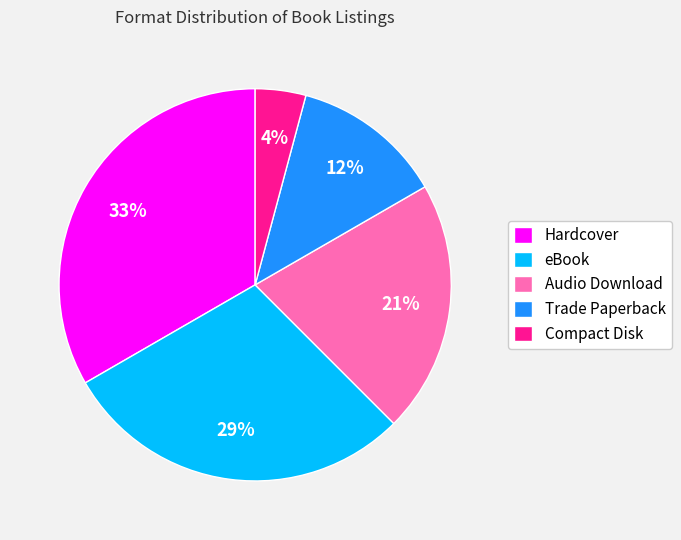

To the nearest percent, what is the combined percentage of Compact Disk and Audio Download?

25%